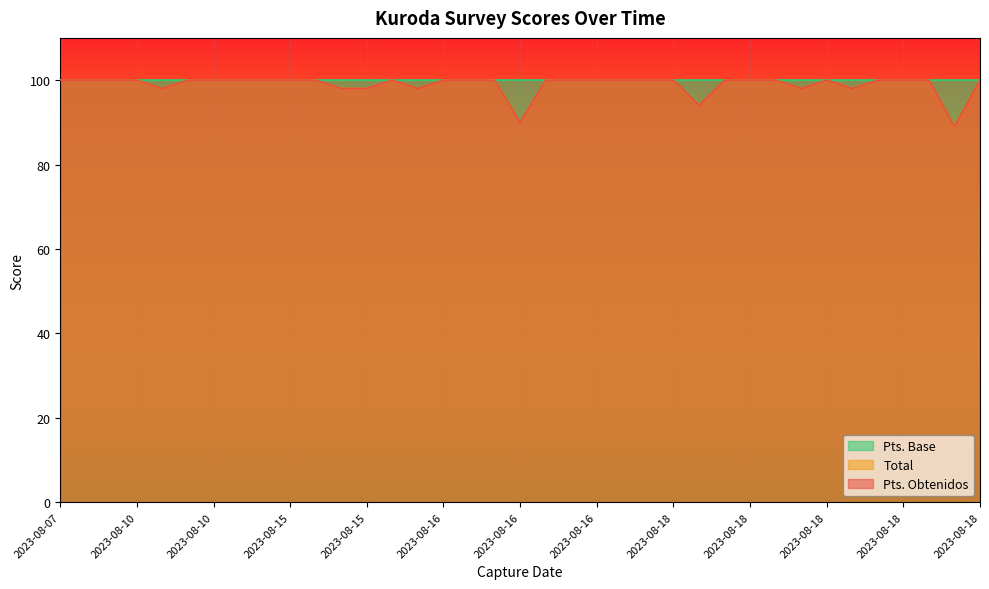

In Pts. Obtenidos, how many points are higher than both neighbors (excluding endpoints)?

2